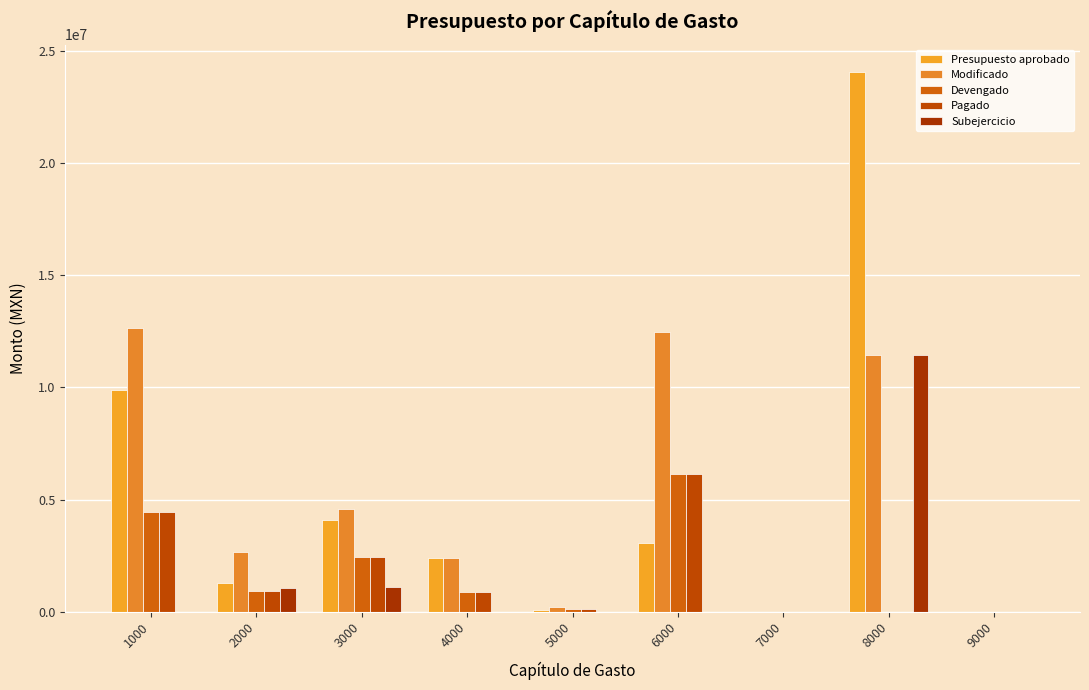

Which series changed the most between 2000 and 7000?

Modificado